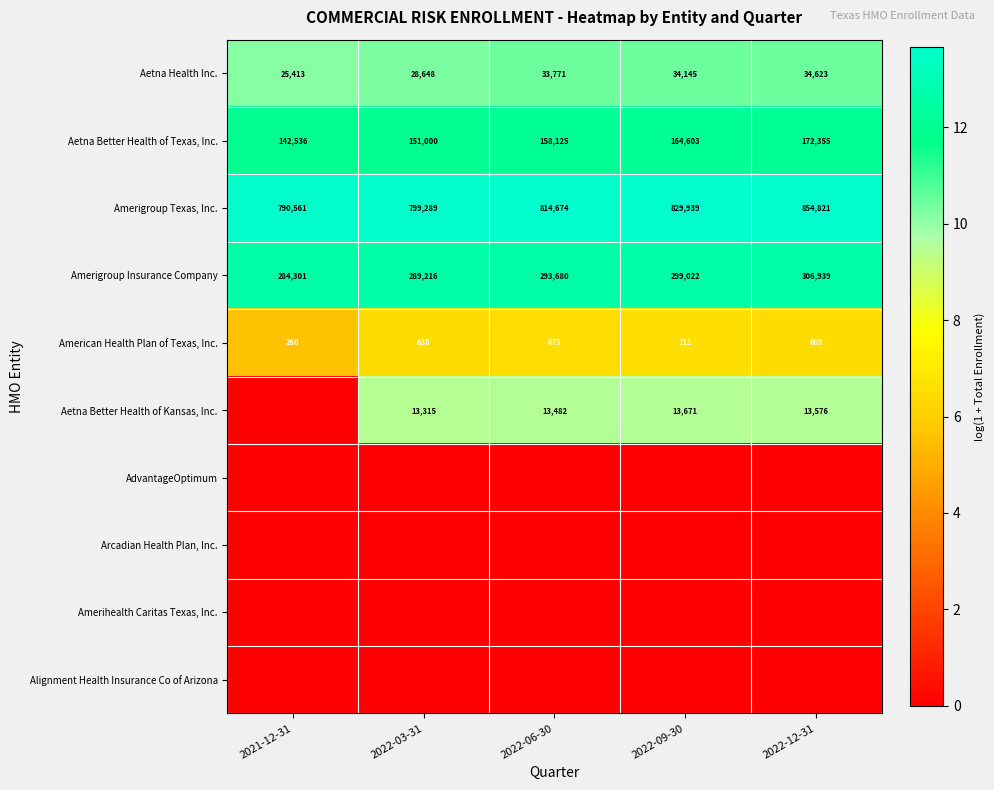

How many Amerigroup Insurance Company values are between 289216 and 299022?

3